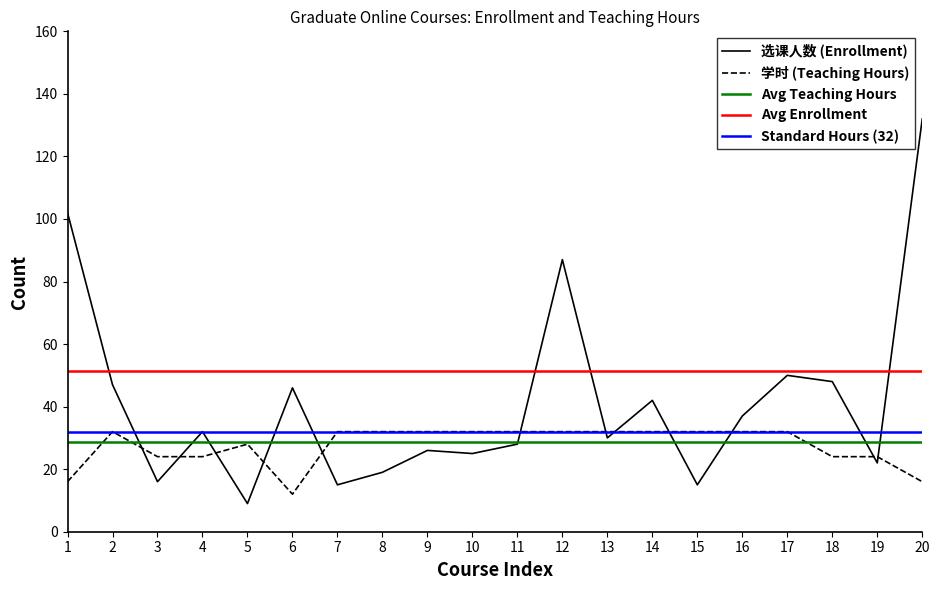

The value of 学时 at 7 is 45. True or false?

False